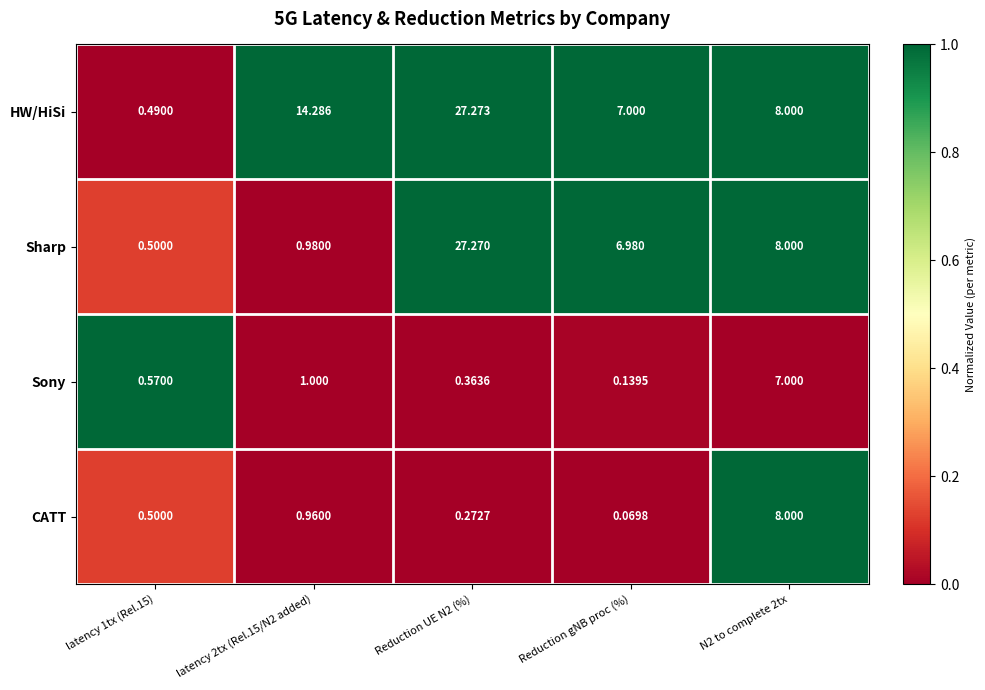

Which series changed the most between latency 1tx (Rel.15) and latency 2tx (Rel.15/N2 added)?

HW/HiSi